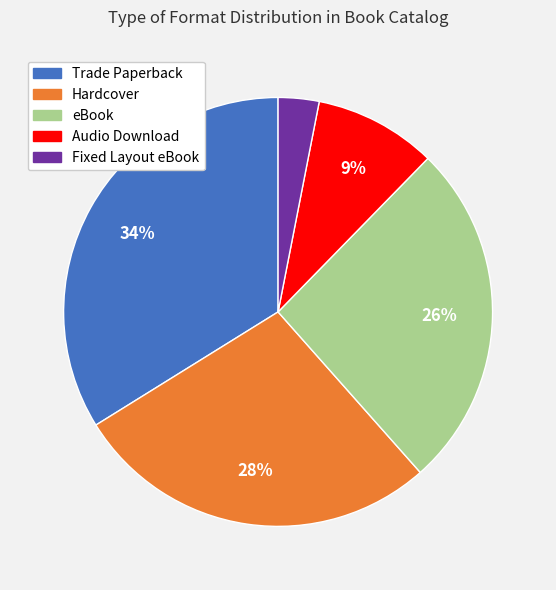

Which slice is the smallest?

Fixed Layout eBook